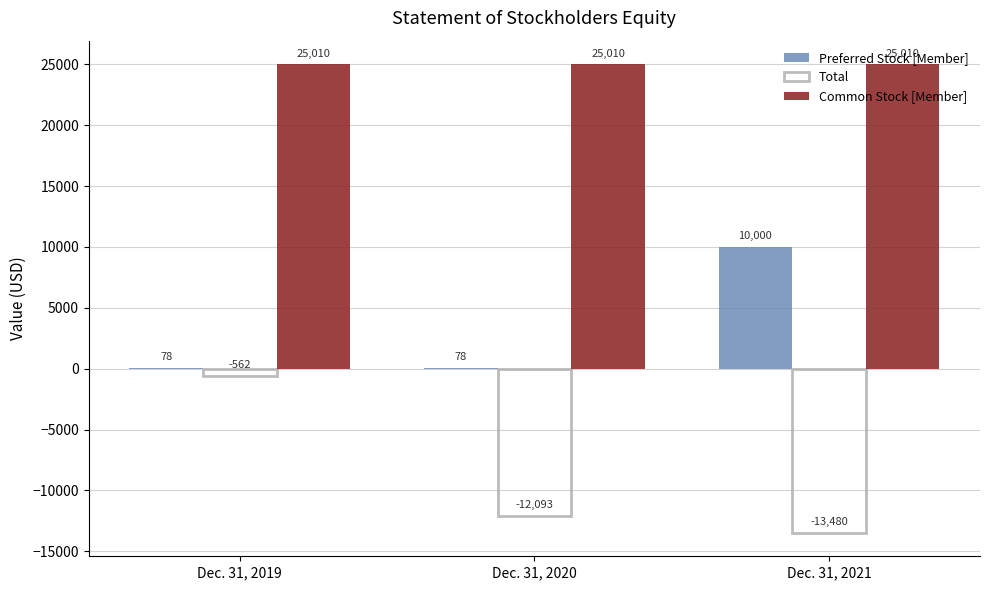

What value does the Preferred Stock [Member] series have at Dec. 31, 2019, to the nearest 10?

80